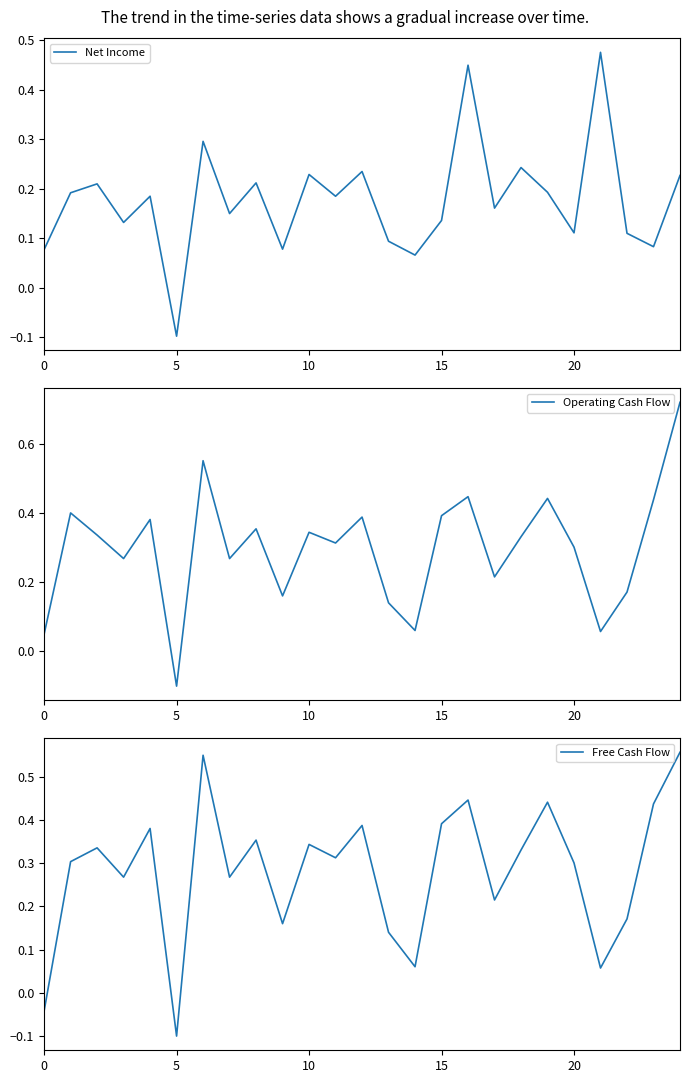

What value does the Free Cash Flow series have at 20?

0.3